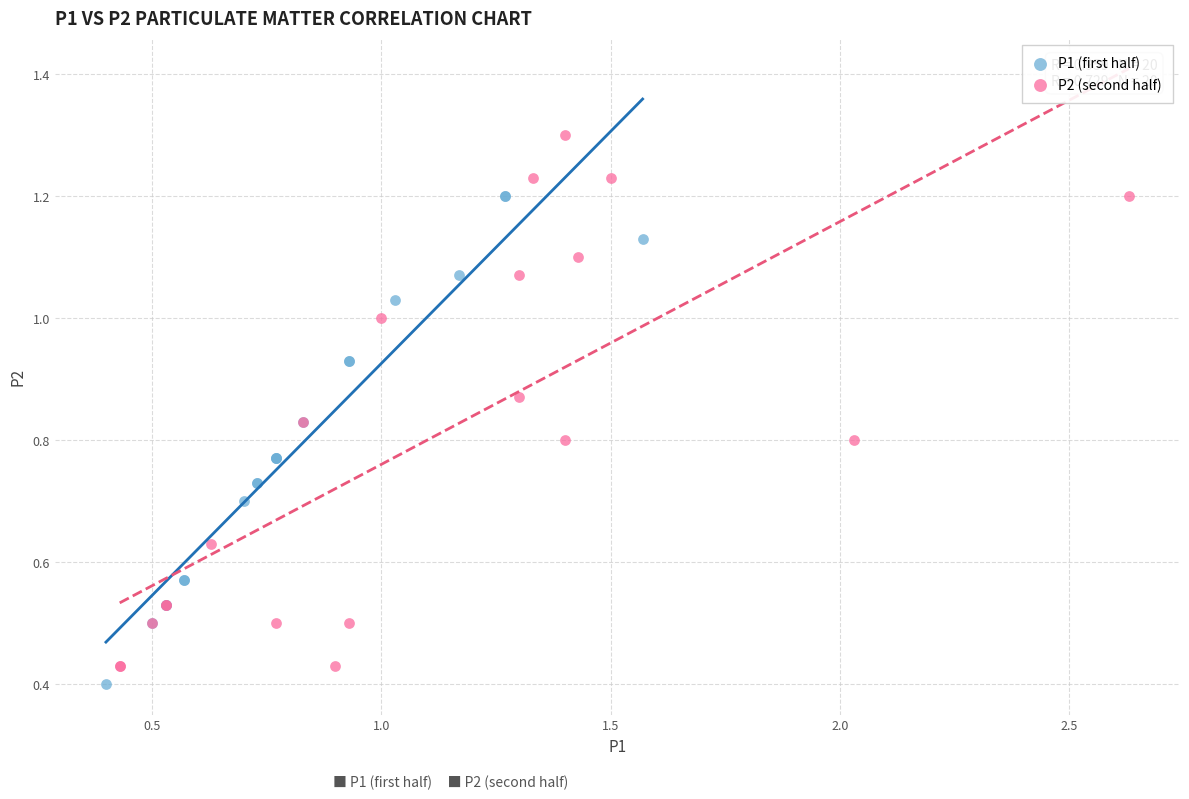

Which series has the widest spread of Y values?

P2 (second half)